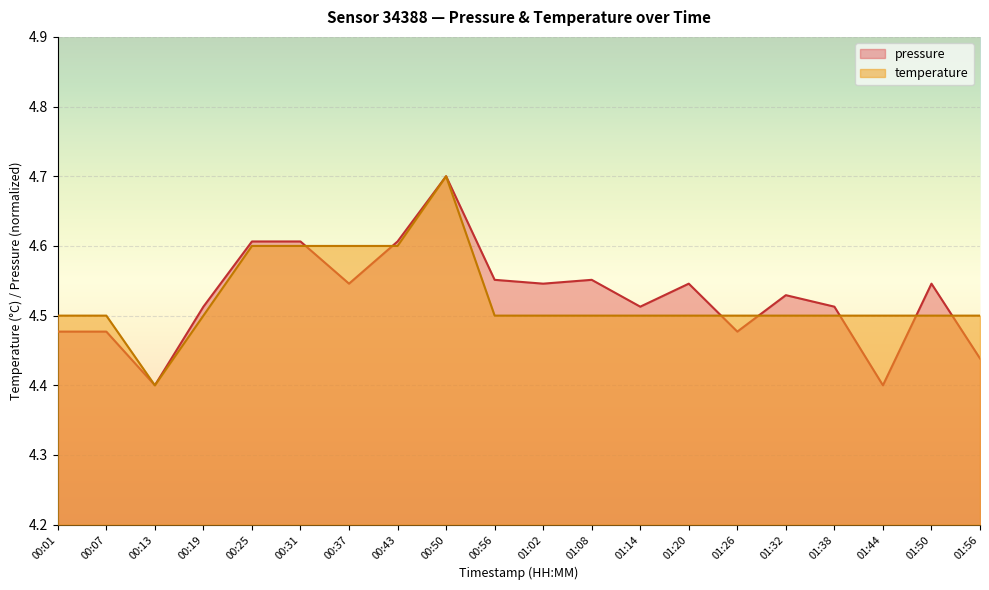

True or false: pressure has a value of 4.5 at 01:20.

True